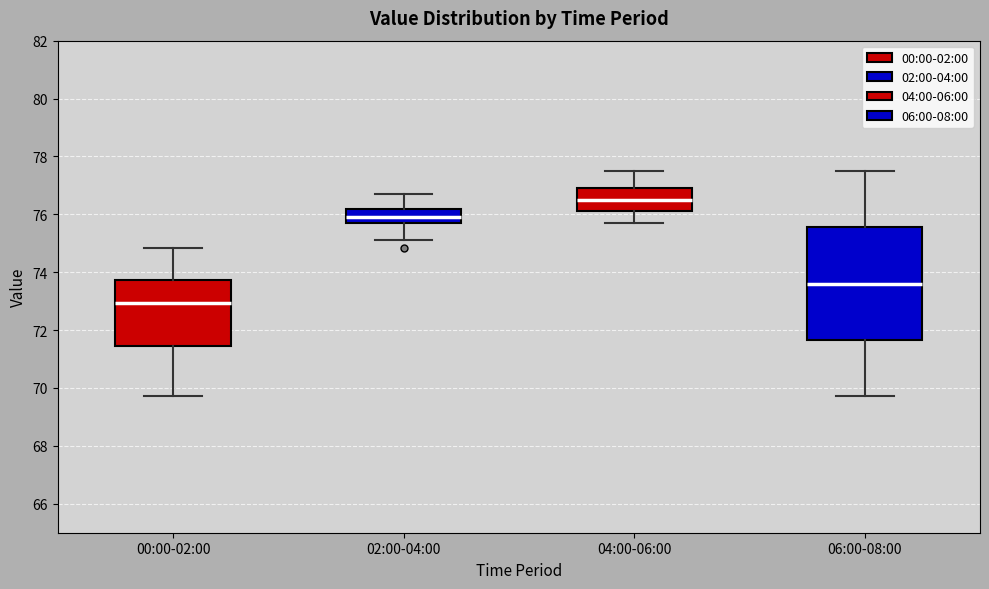

Reading left to right, read every box against the y-axis: the position of its median line, the range the box covers, and the ends of its whiskers. The values are not printed on the chart, so give them approximately, as read against the axis.

00:00-02:00: median 73.0, box 71.4 to 73.8, whiskers 69.8 to 74.8
02:00-04:00: median 76.0, box 75.8 to 76.2, whiskers 75.2 to 76.8
04:00-06:00: median 76.6, box 76.2 to 77.0, whiskers 75.8 to 77.6
06:00-08:00: median 73.6, box 71.6 to 75.6, whiskers 69.8 to 77.6